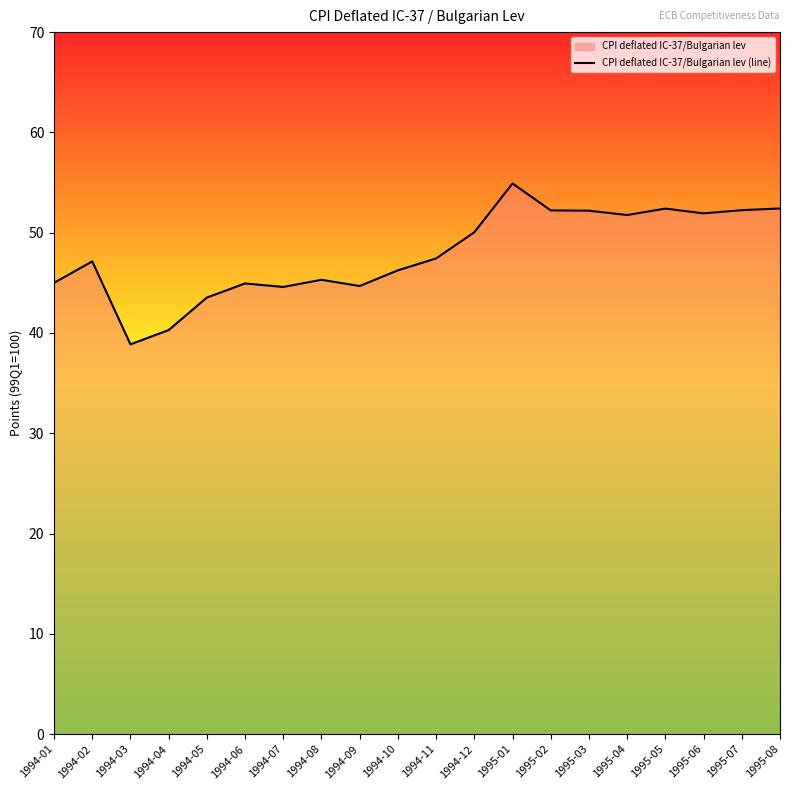

What is the sum of the values at 1995-06 and 1994-12?

102.0